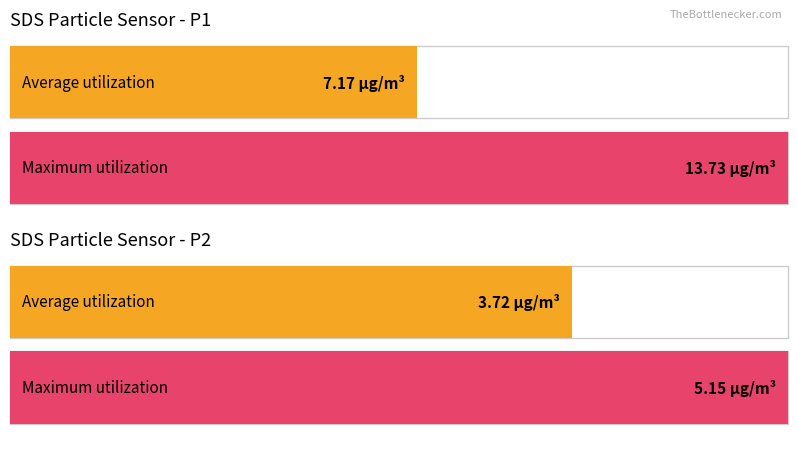

At SDS_P1, list the series in order from largest to smallest.

Maximum utilization, Average utilization